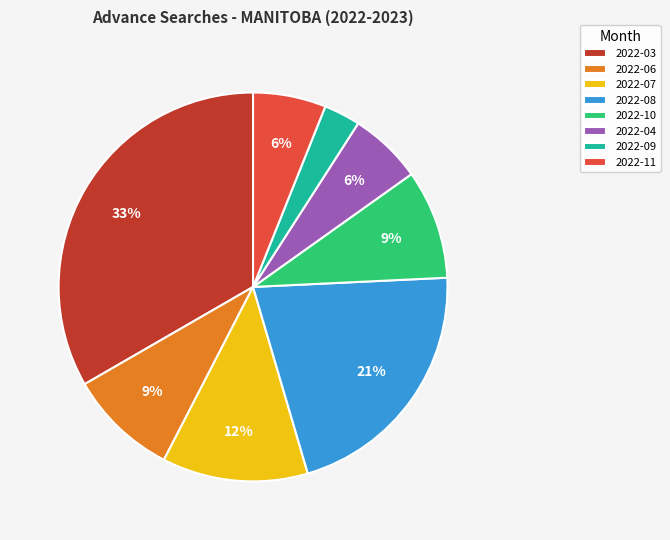

Is there a majority slice in this chart?

No